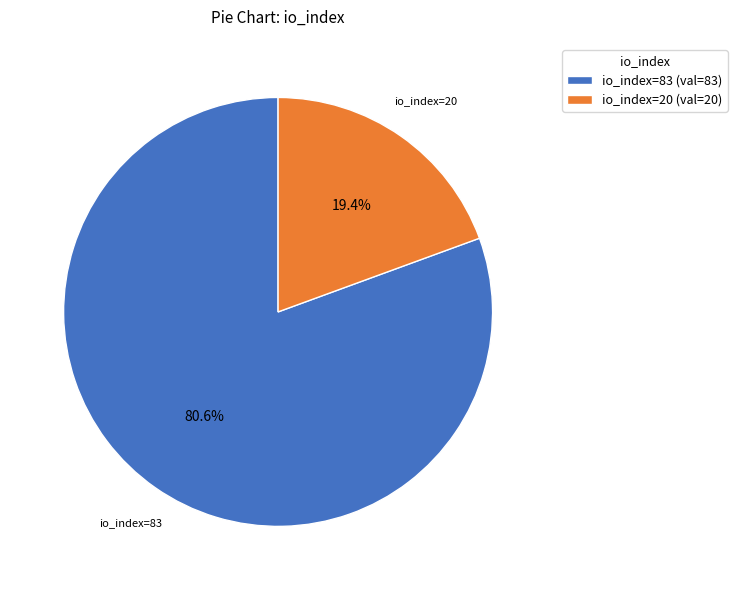

How many segments does this pie chart have?

2